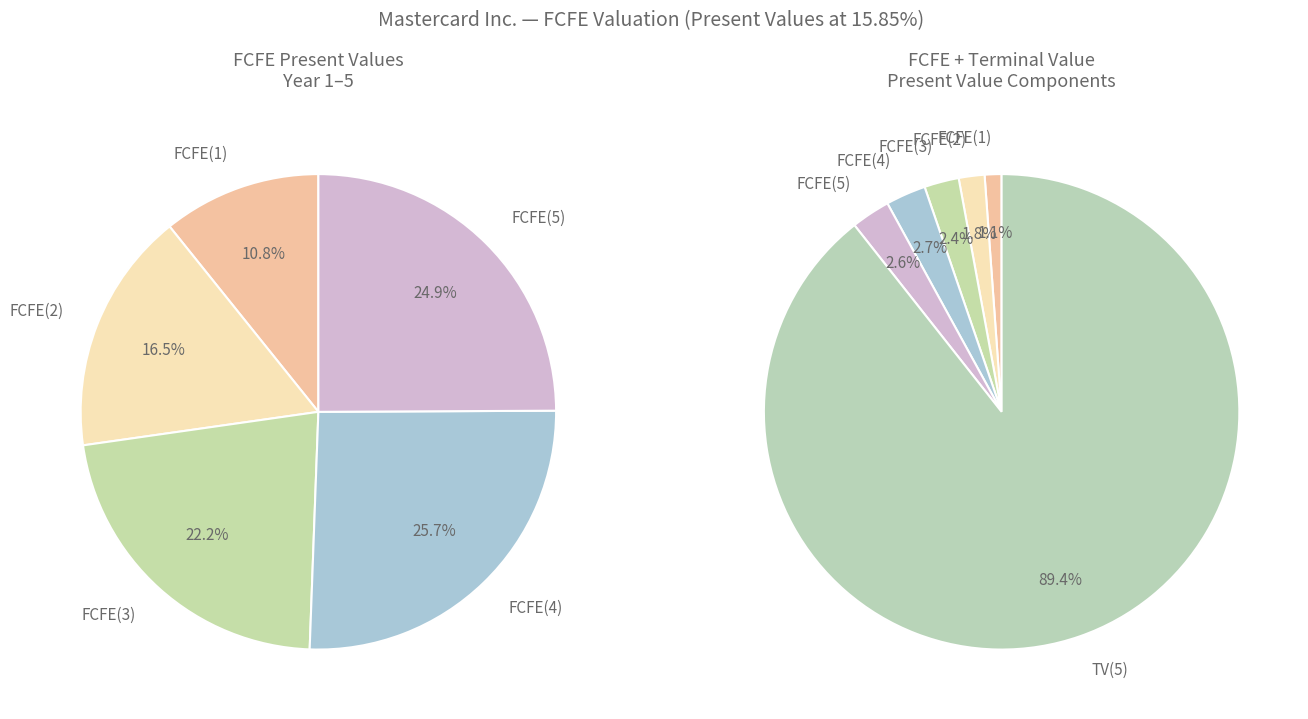

Is the sum of FCFE(5) and FCFE(4) greater than half?

No